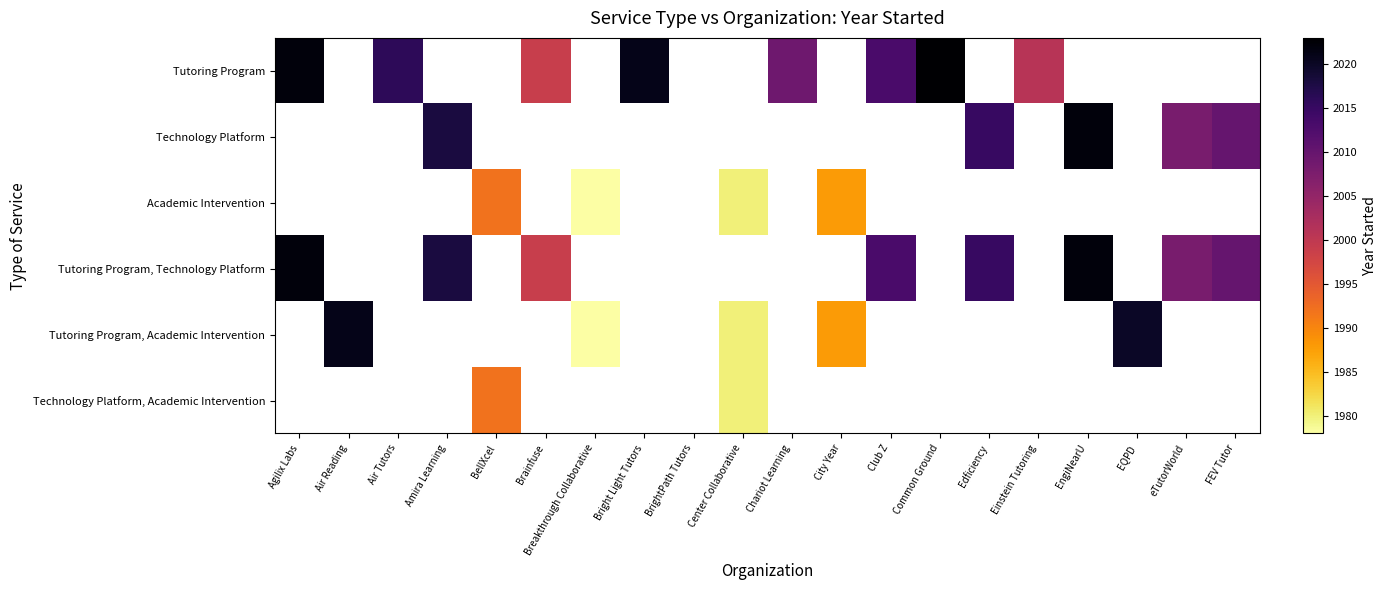

How many positive values does the Technology Platform, Academic Intervention series have?

2